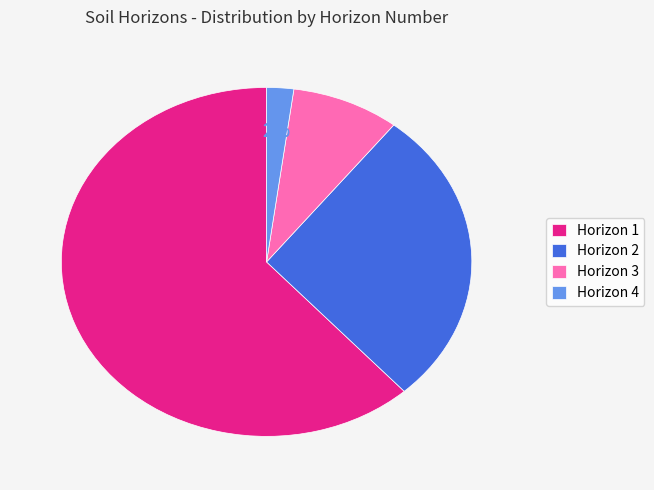

Which category accounts for the majority?

Horizon 1